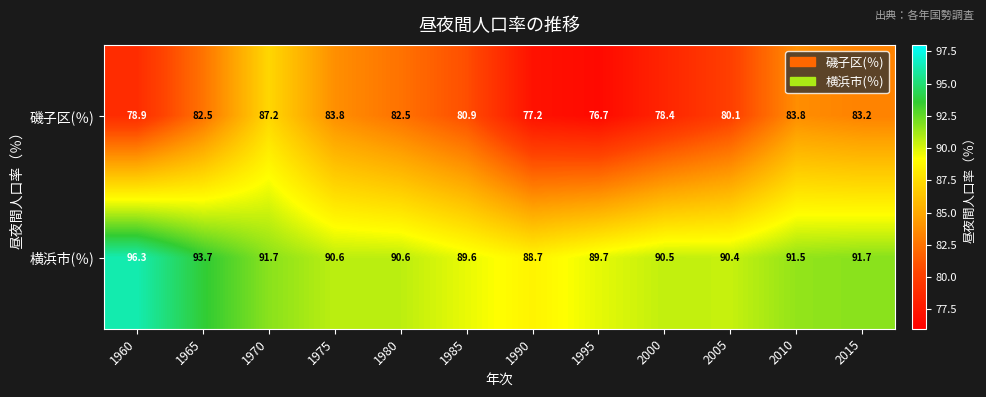

Reading right to left, what are all the values shown in this chart?

磯子区(％): 2015=83.2	2010=83.8	2005=80.1	2000=78.4	1995=76.7	1990=77.2	1985=80.9	1980=82.5	1975=83.8	1970=87.2	1965=82.5	1960=78.9
横浜市(％): 2015=91.7	2010=91.5	2005=90.4	2000=90.5	1995=89.7	1990=88.7	1985=89.6	1980=90.6	1975=90.6	1970=91.7	1965=93.7	1960=96.3